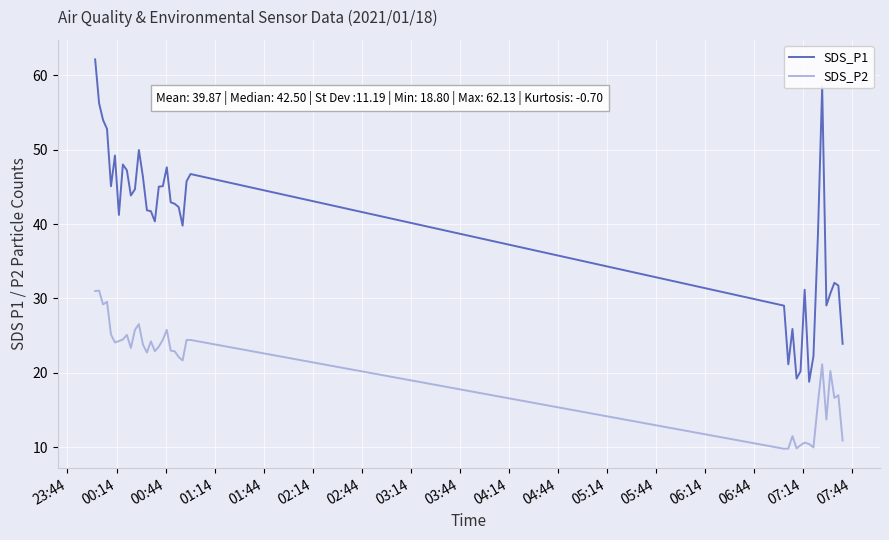

Which series has the largest total across all categories?

SDS_P1